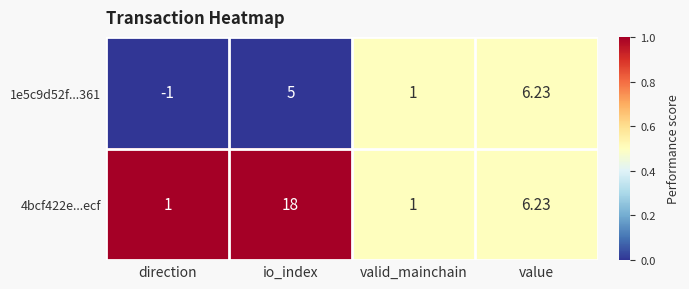

How many categories are shown in the chart?

4